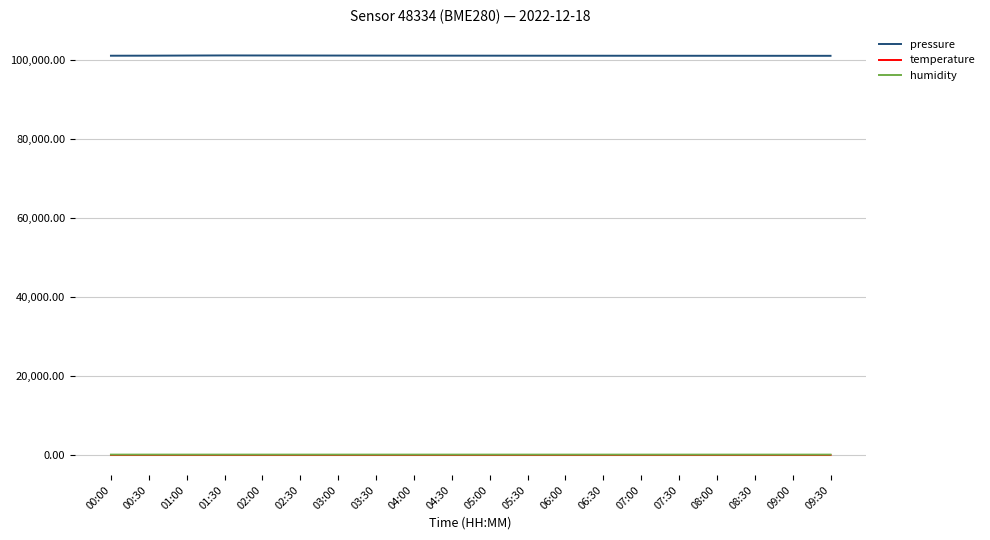

What is the average value of the humidity series?

97.5